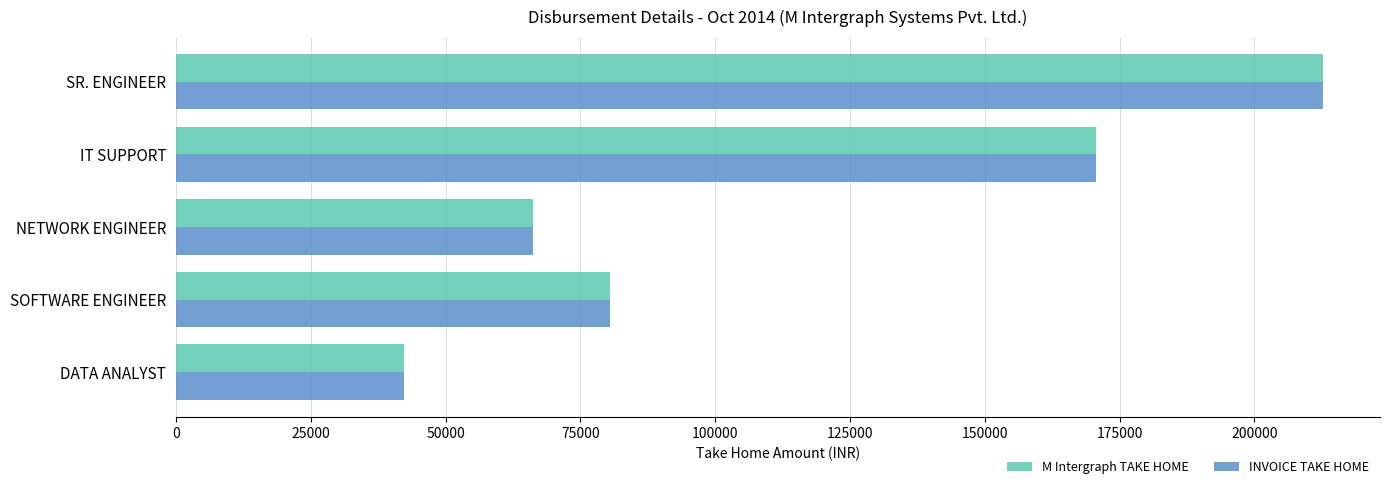

What is the sum of all M Intergraph TAKE HOME values?

572424